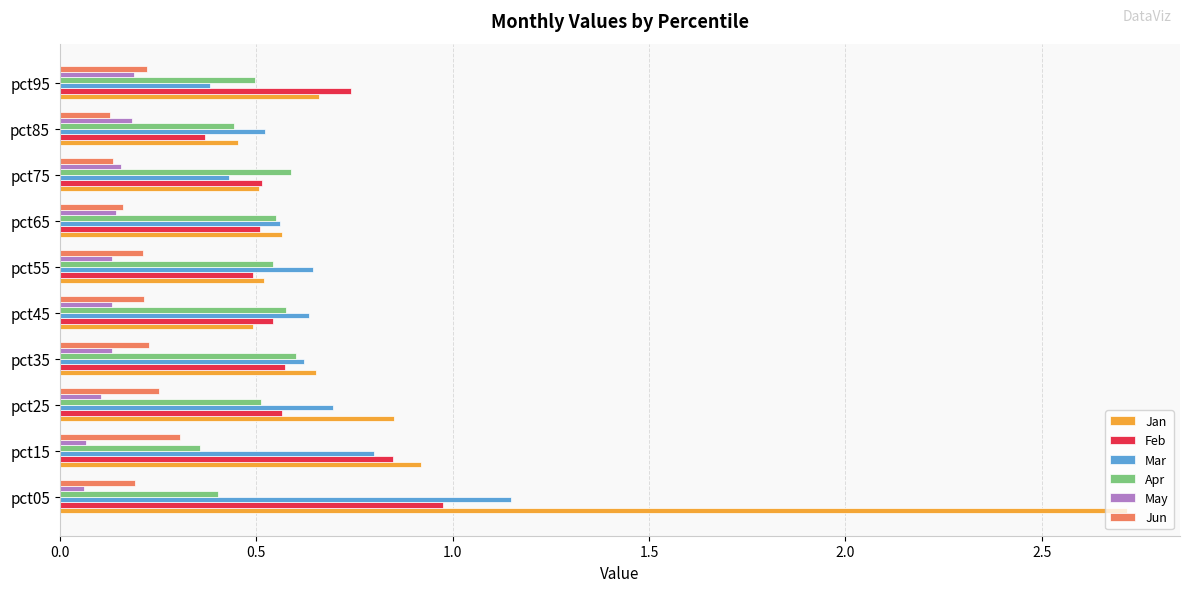

What is the sum of all Apr values?

5.1